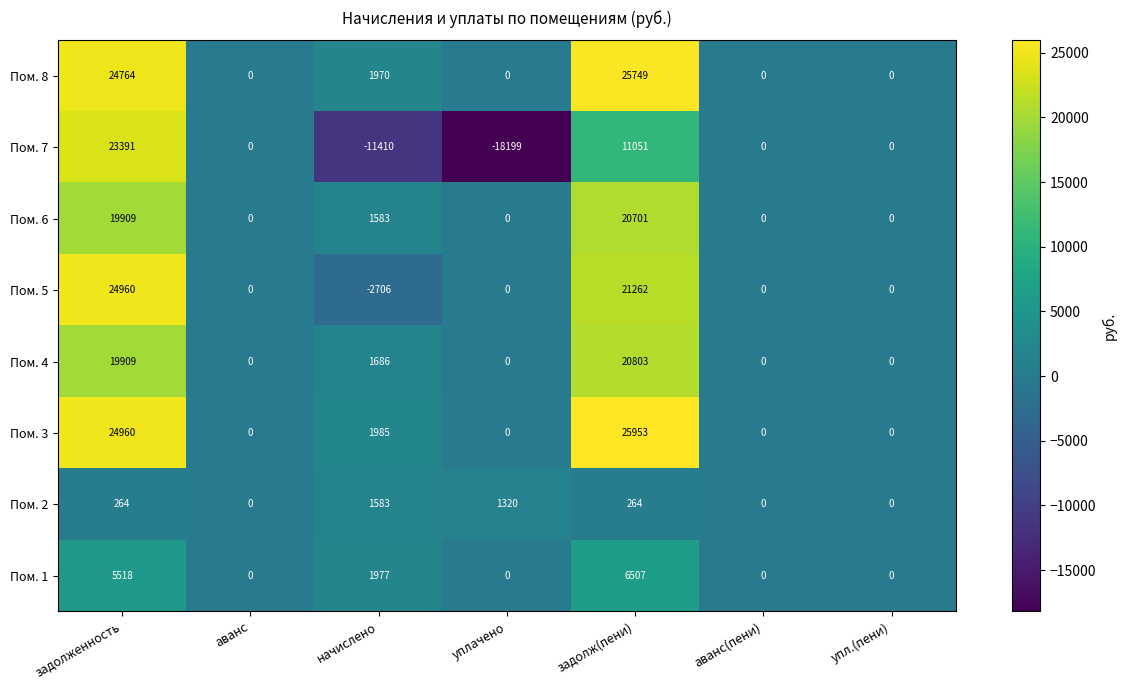

Is the value of Пом. 3 at начислено greater than the value of Пом. 6 at аванс?

Yes